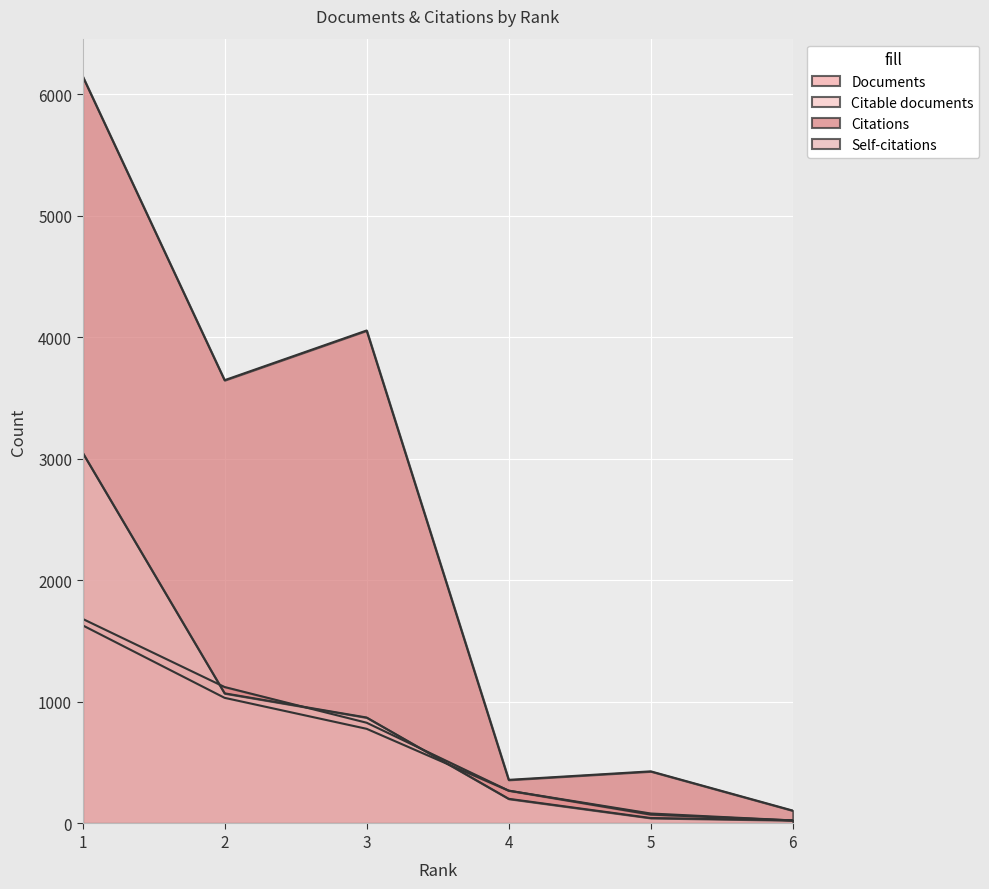

Where do Self-citations and Documents first cross each other?

1 and 2